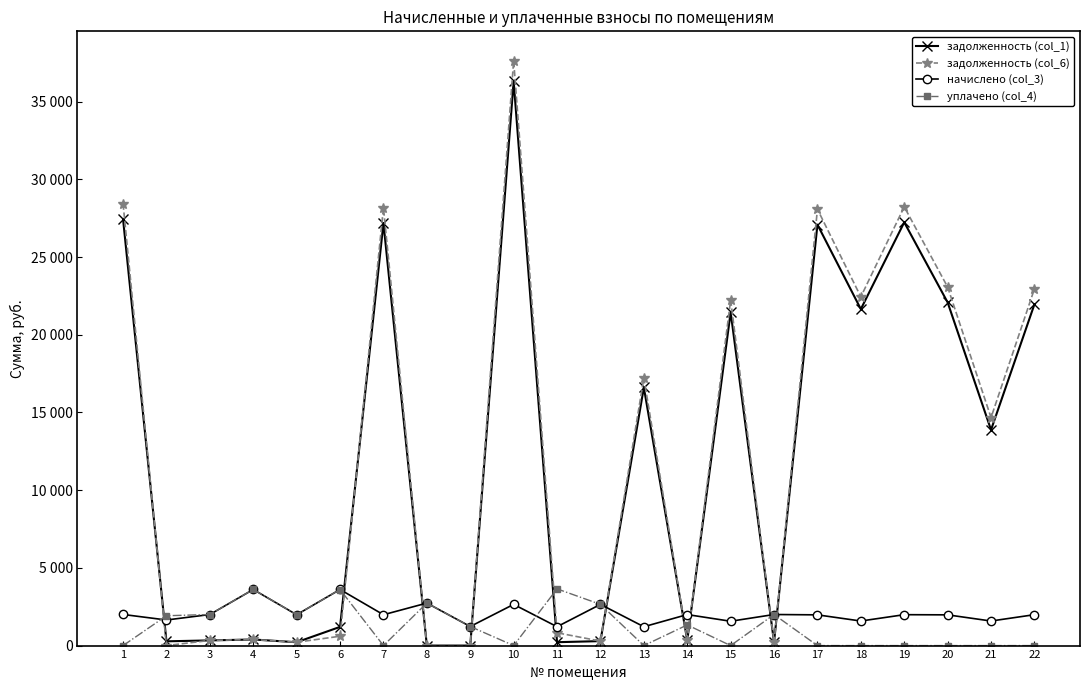

What are all the series names shown in the legend?

задолженность (col_1), задолженность (col_6), начислено (col_3), уплачено (col_4)